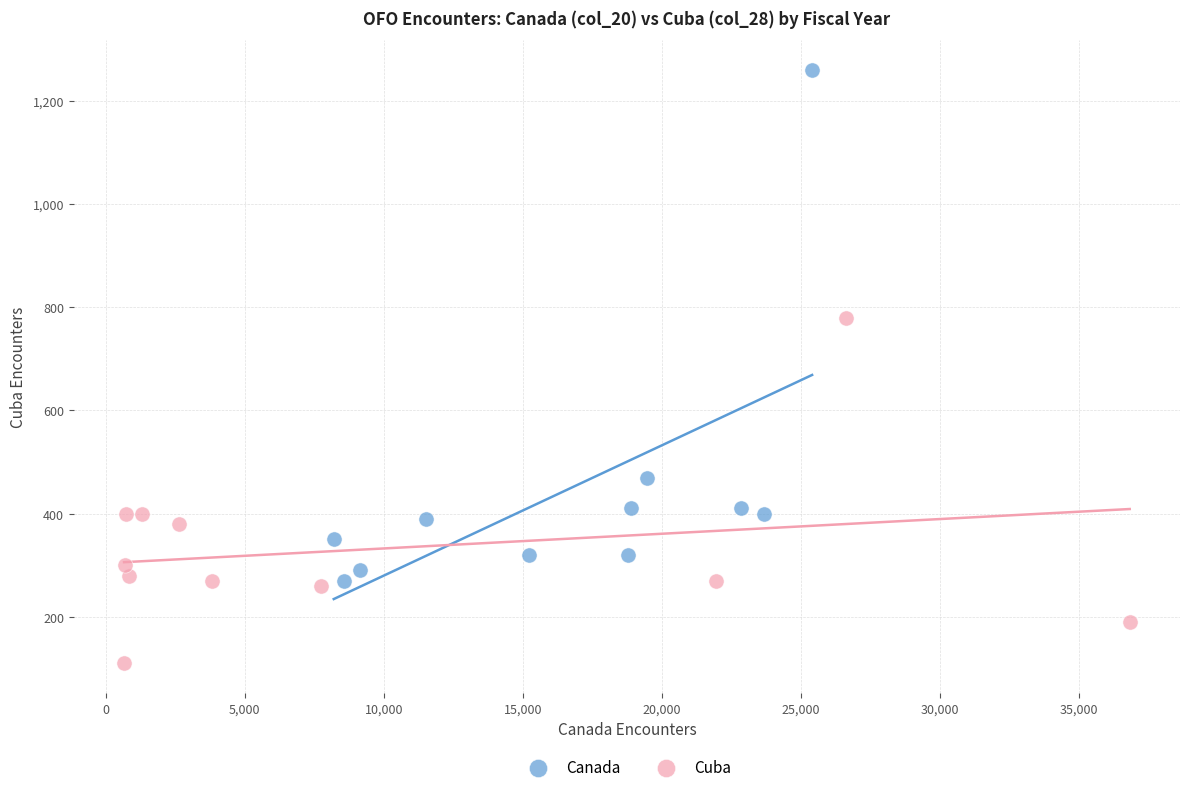

Which series reaches the maximum Y coordinate?

Canada